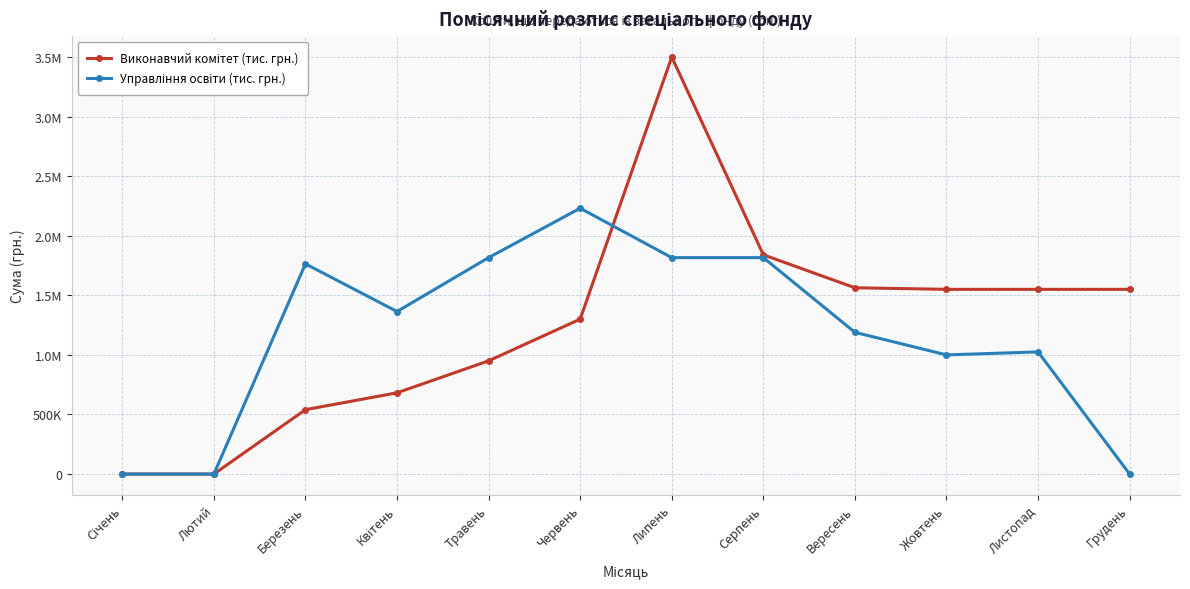

Does the chart have visible grid lines?

Yes